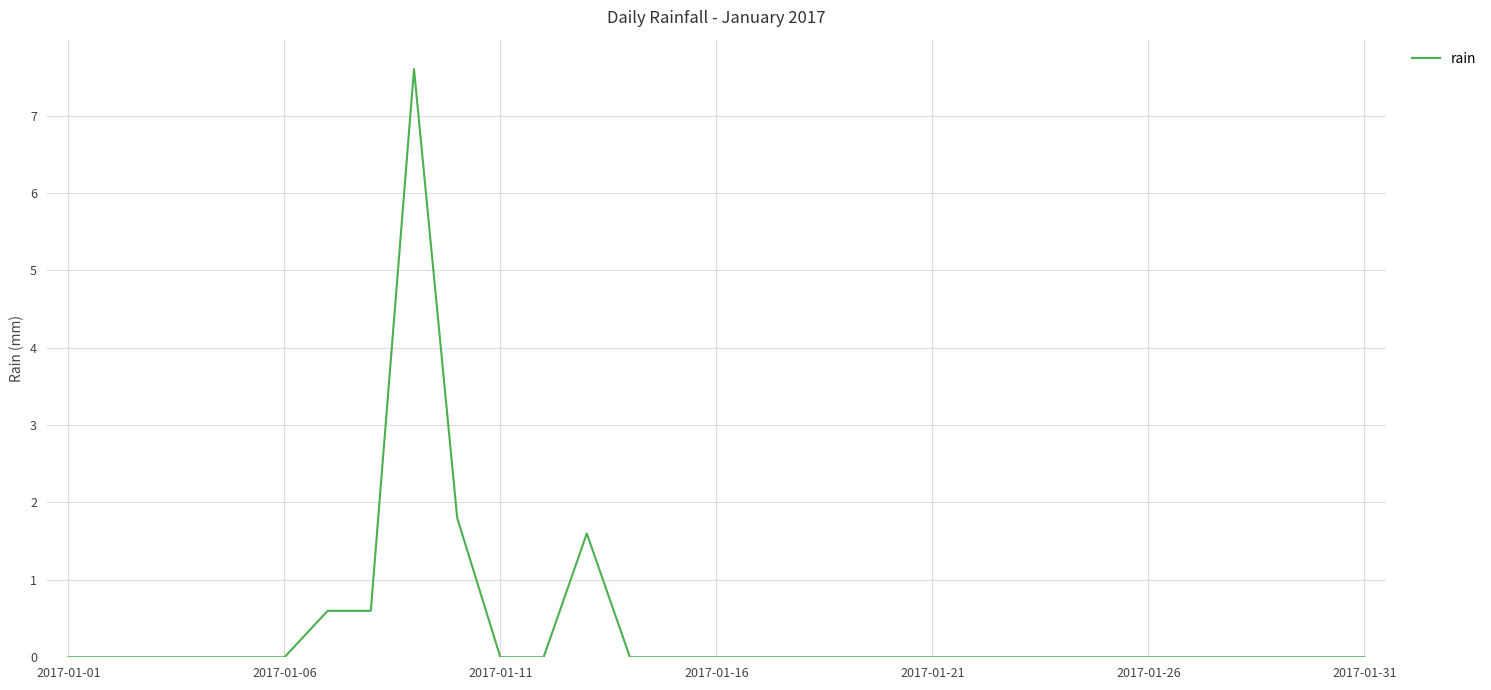

What is the maximum value shown in the chart?

7.6